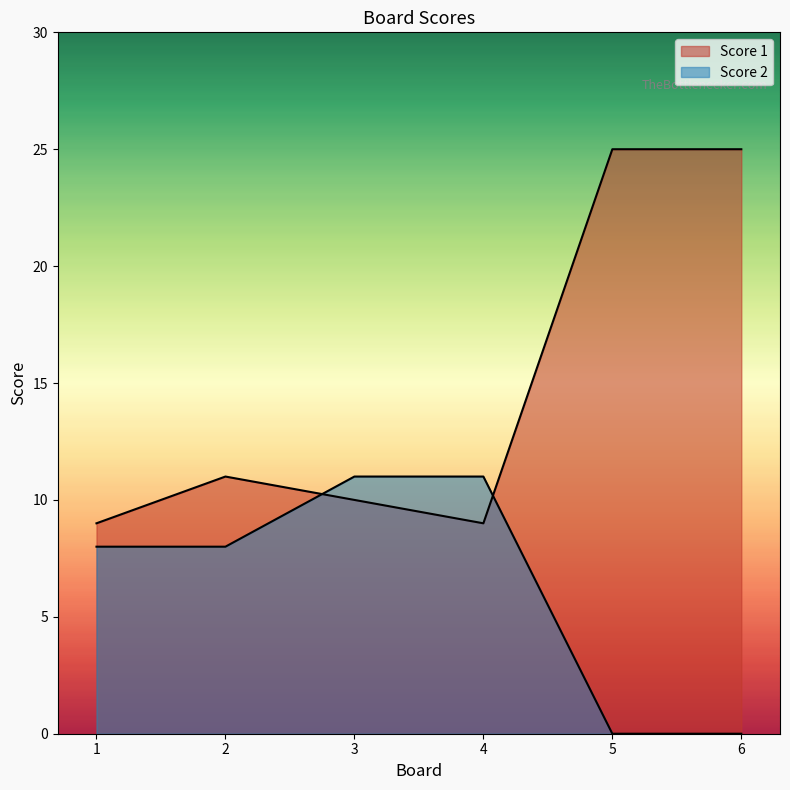

At which category does Score 1 reach its first local peak?

2